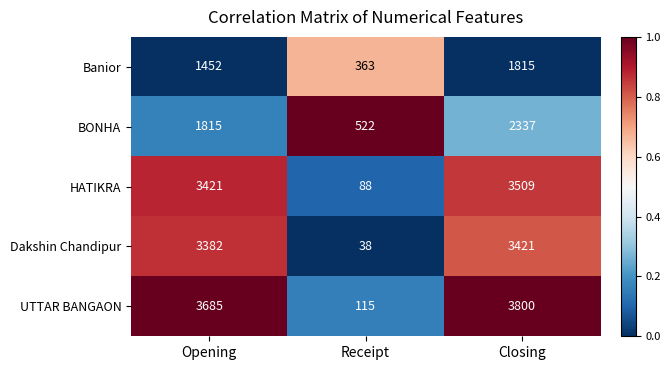

How many distinct data groups are displayed?

5